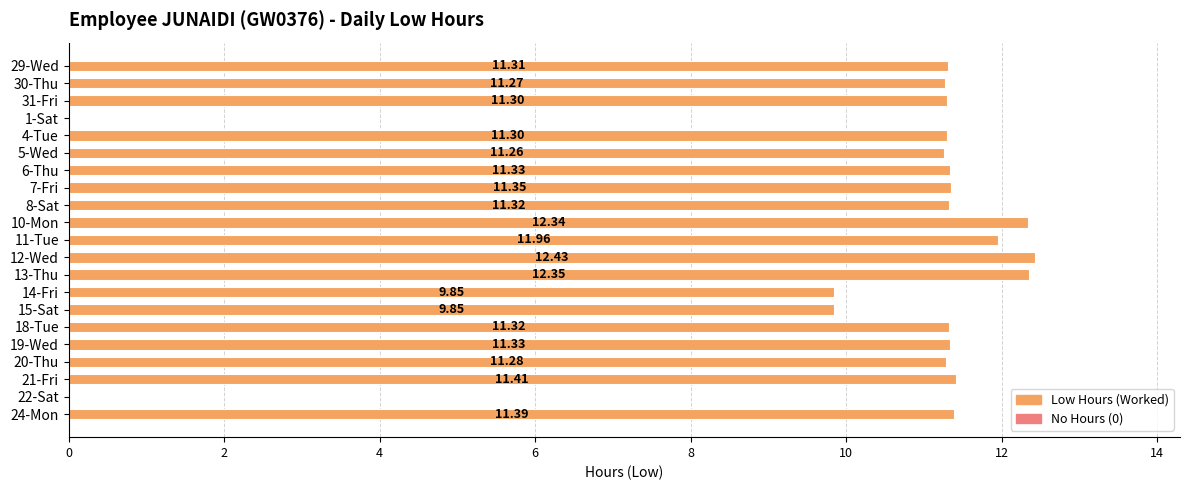

What is the change in value from 10-Mon to 22-Sat?

-12.3